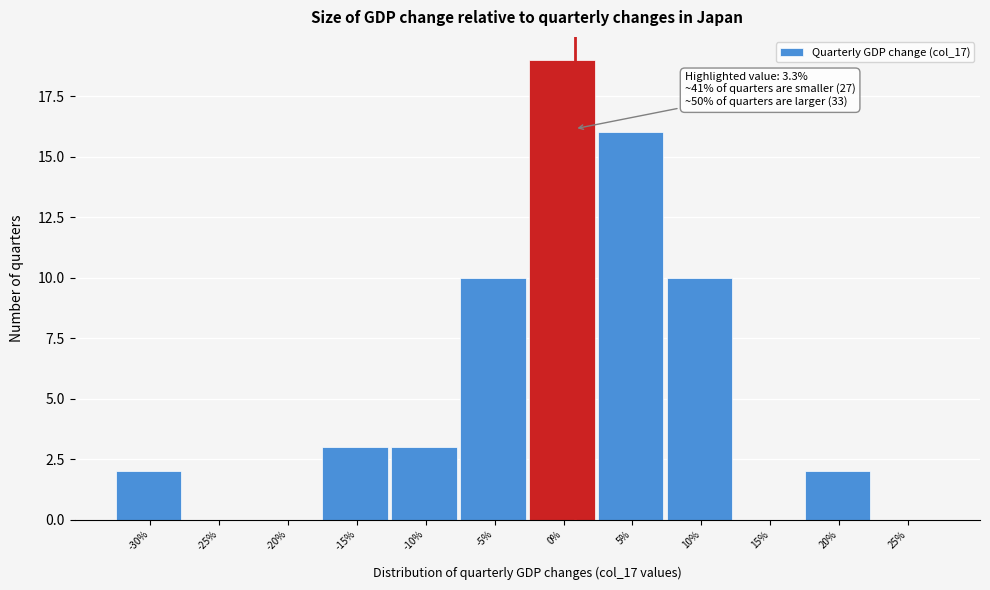

Reading left to right, transcribe all the data shown in this chart.

-30%=2	-25%=0	-20%=0	-15%=3	-10%=3	-5%=10	0%=19	5%=16	10%=10	15%=0	20%=2	25%=0